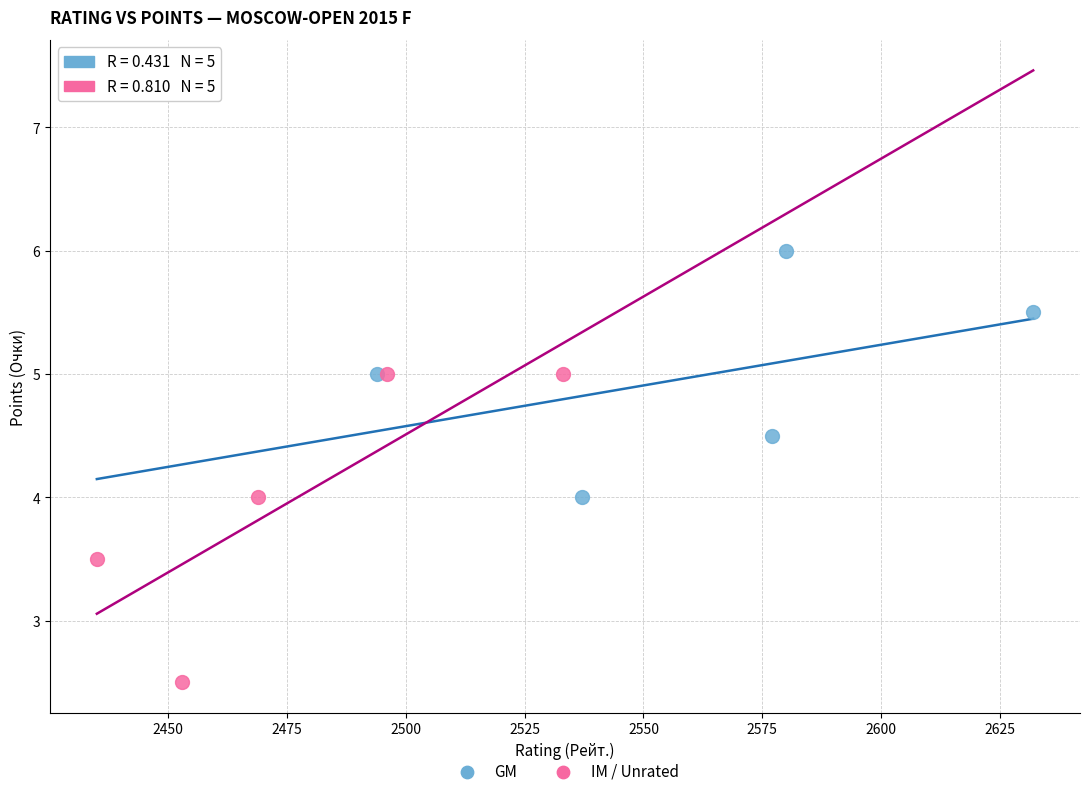

Which series contains the lowest Y value?

IM / Unrated